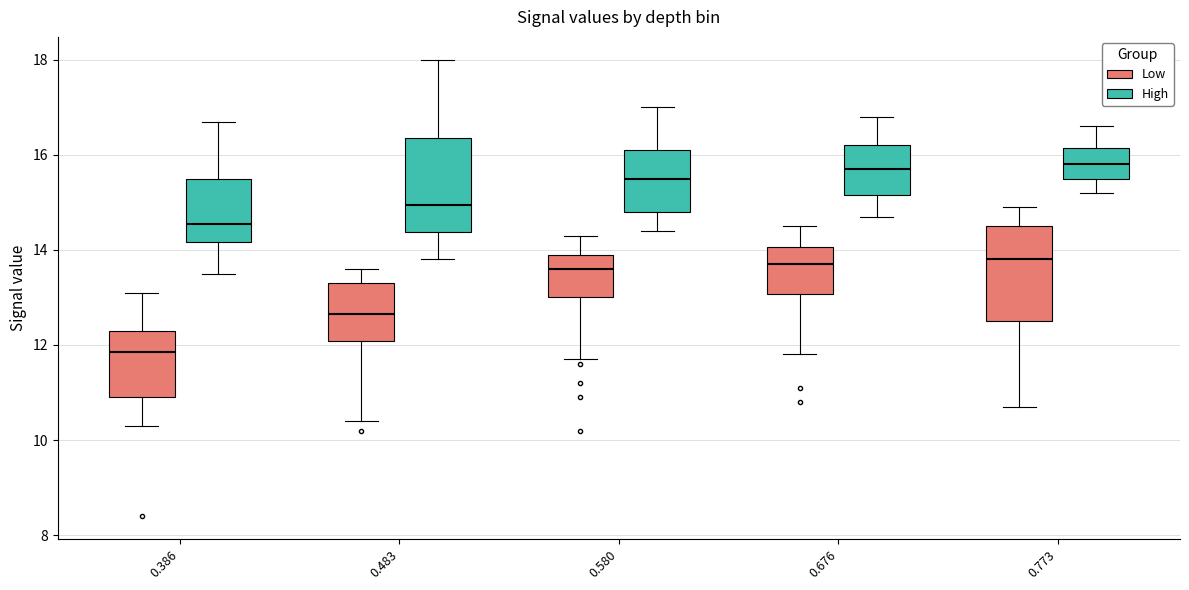

Reading left to right, transcribe this box plot: for each box, give where its median line is, the range the box spans, and where its two whiskers end, as read against the y-axis. The values are not printed on the chart, so give them approximately, as read against the axis.

0.386 (Low): median 11.8, box 11.0 to 12.4, whiskers 10.4 to 13.2
0.386 (High): median 14.6, box 14.2 to 15.6, whiskers 13.6 to 16.8
0.483 (Low): median 12.6, box 12.0 to 13.4, whiskers 10.4 to 13.6
0.483 (High): median 15.0, box 14.4 to 16.4, whiskers 13.8 to 18.0
0.580 (Low): median 13.6, box 13.0 to 14.0, whiskers 11.8 to 14.4
0.580 (High): median 15.6, box 14.8 to 16.2, whiskers 14.4 to 17.0
0.676 (Low): median 13.8, box 13.0 to 14.0, whiskers 11.8 to 14.6
0.676 (High): median 15.8, box 15.2 to 16.2, whiskers 14.8 to 16.8
0.773 (Low): median 13.8, box 12.6 to 14.6, whiskers 10.8 to 15.0
0.773 (High): median 15.8, box 15.6 to 16.2, whiskers 15.2 to 16.6